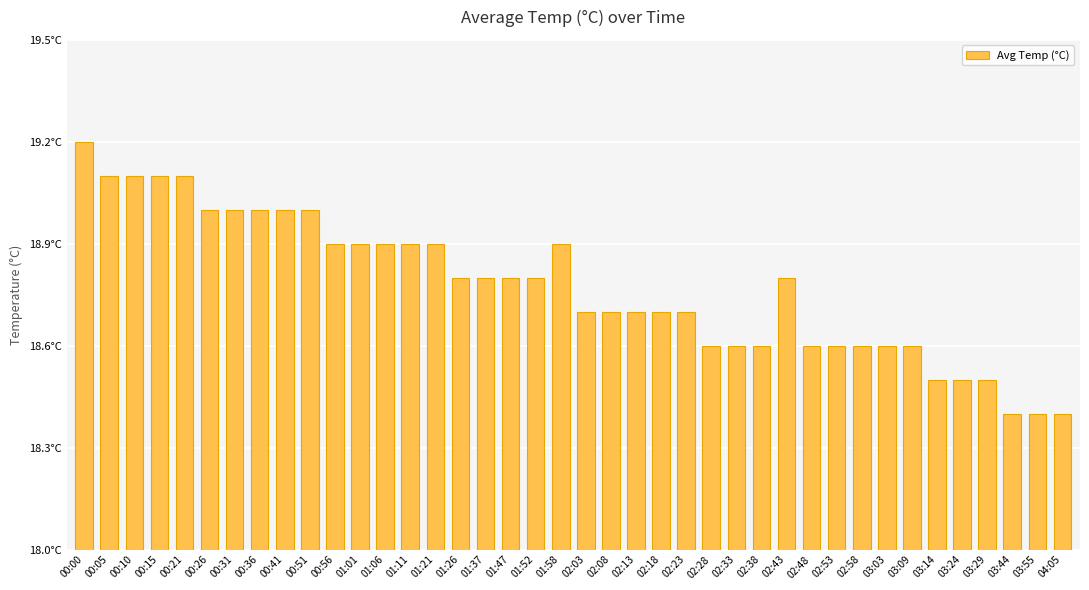

Count the values in the range 18 to 19.

35